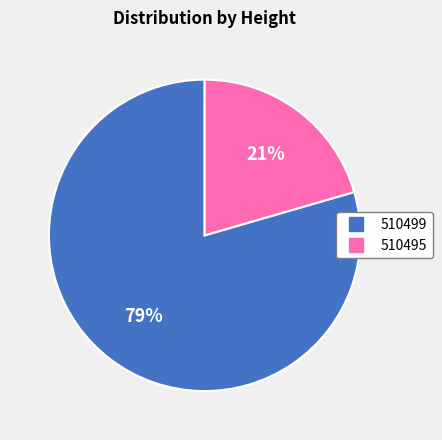

Do 510499 and 510495 together represent more than half of the pie?

Yes